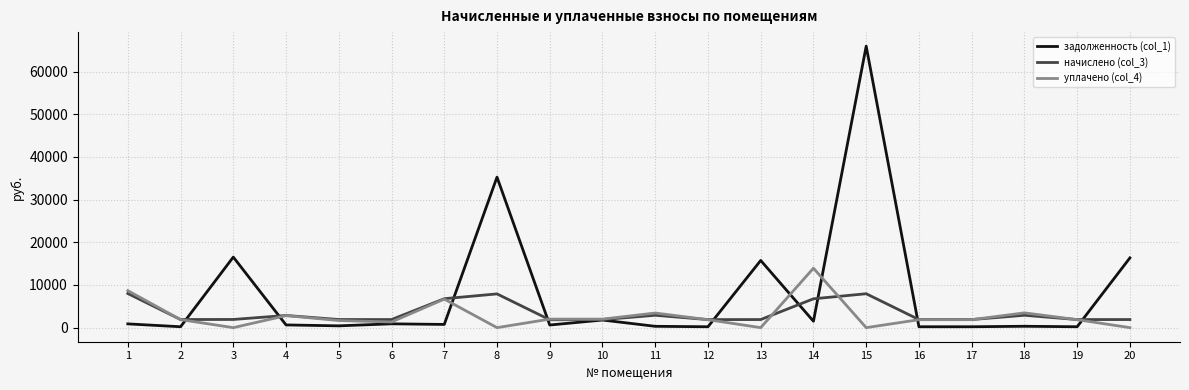

Rank the series by their maximum value, from highest to lowest.

задолженность (col_1), уплачено (col_4), начислено (col_3)